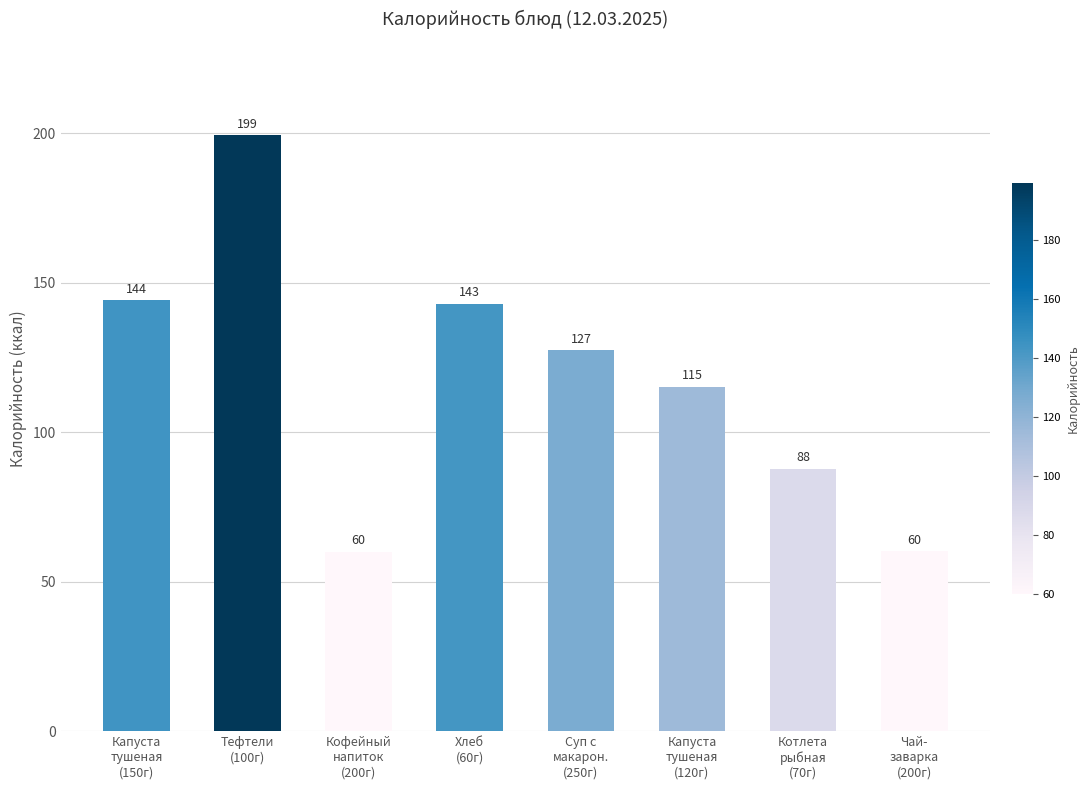

What is the label of the 8th bar from the right?

Капуста
тушеная
(150г)